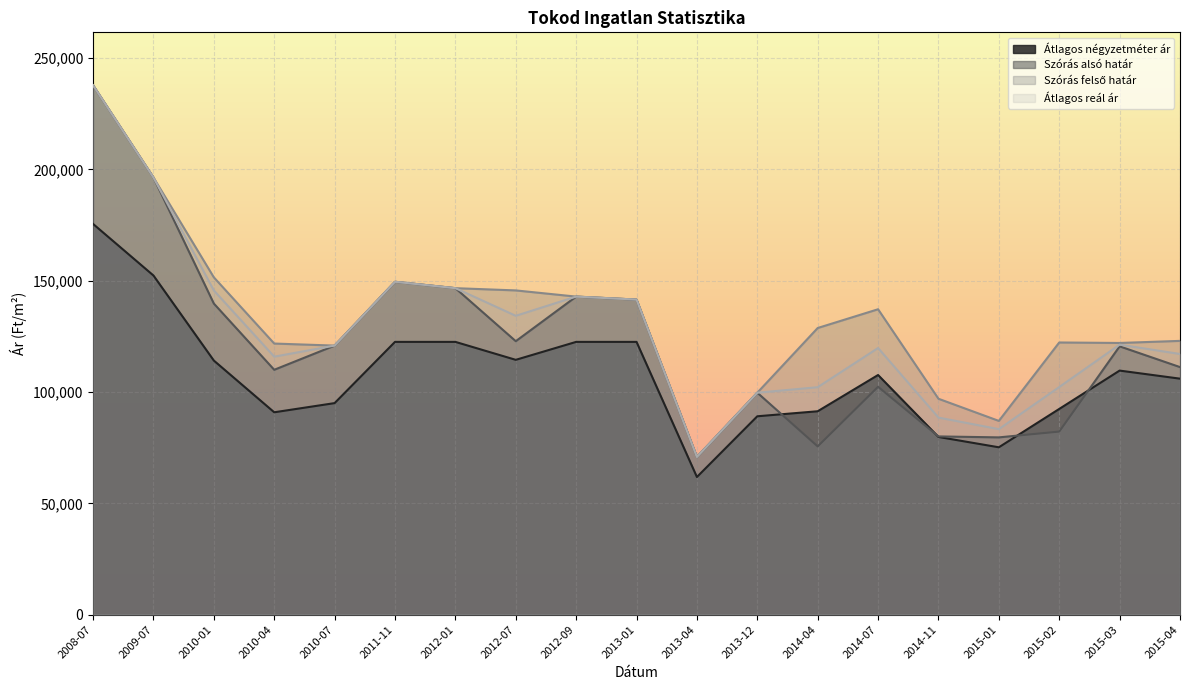

What is the label of the 5th point from the left?

2010-07